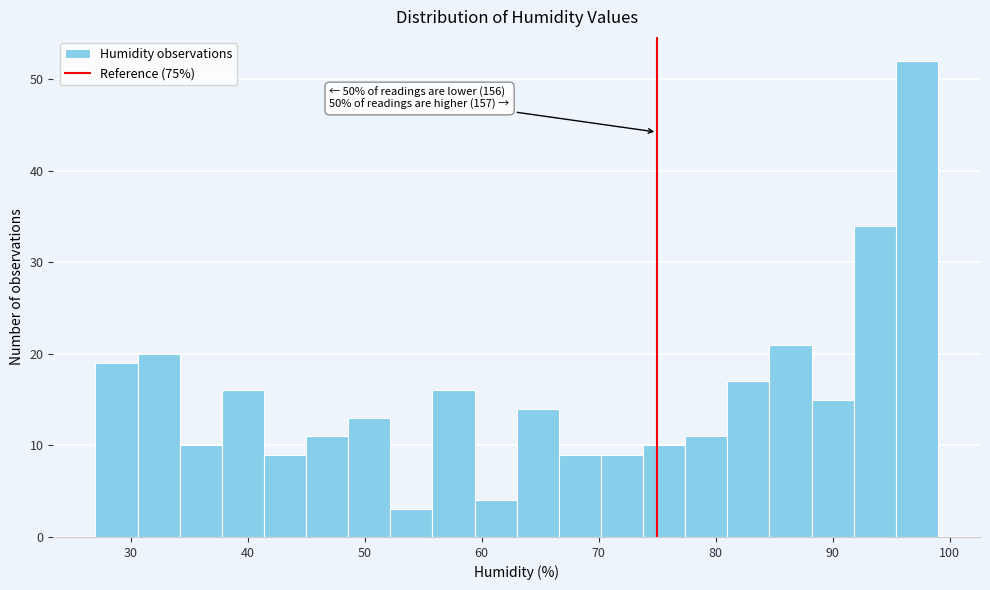

Read against the x-axis, roughly where is the centre of the tallest bar?

97